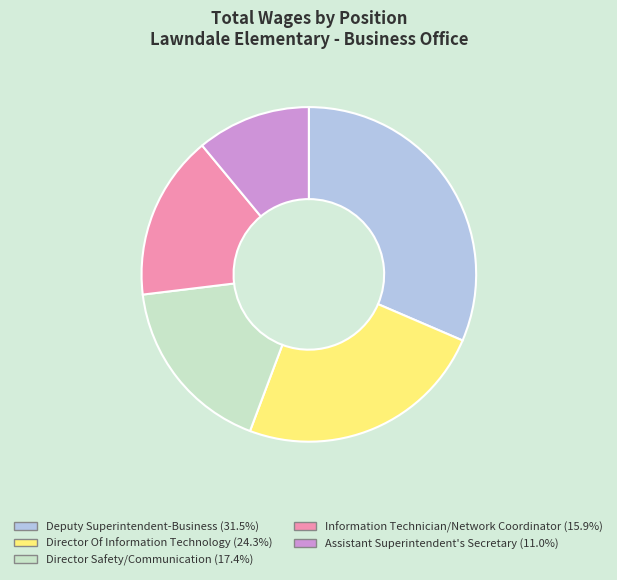

Is the sum of Information Technician/Network Coordinator and Director Of Information Technology greater than half?

No